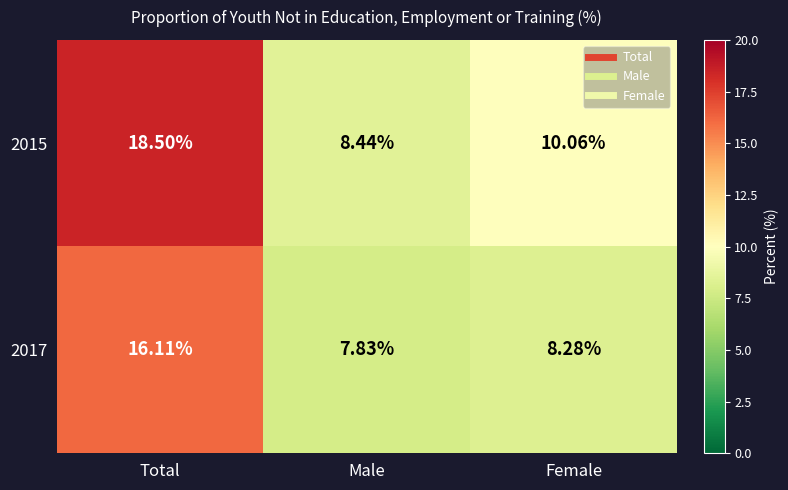

List the labels in order of 2015 value, largest first.

Total, Female, Male